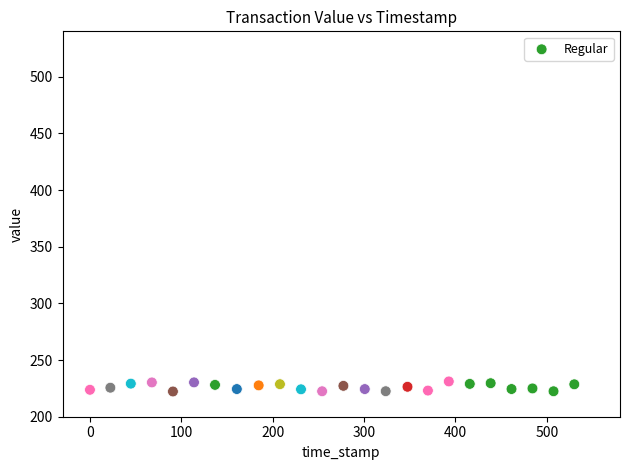

What is the range of X values (max minus min)?

530.0